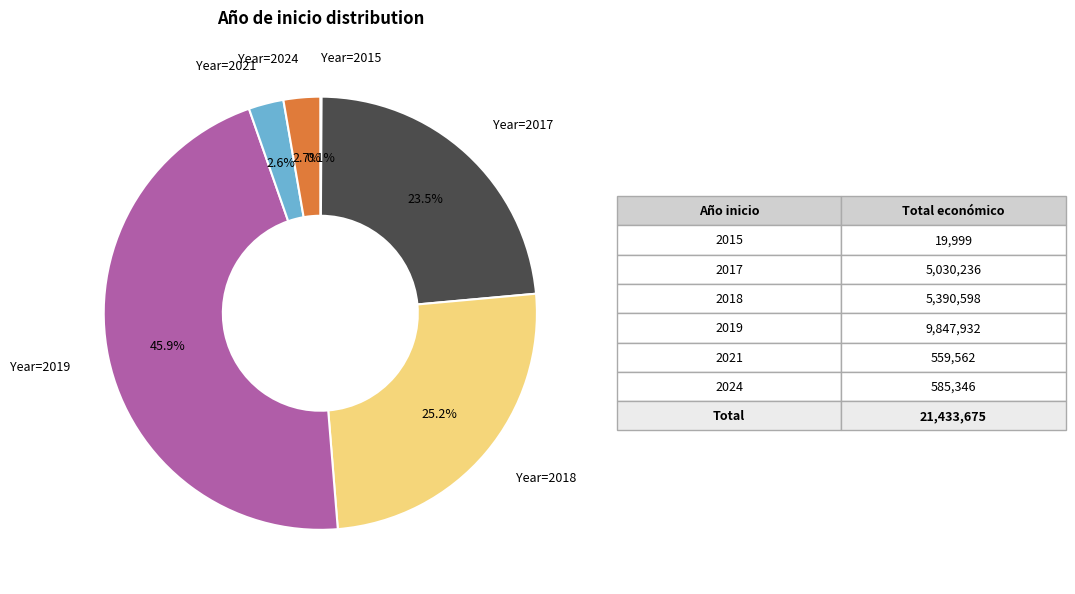

Does any single category account for the majority?

No